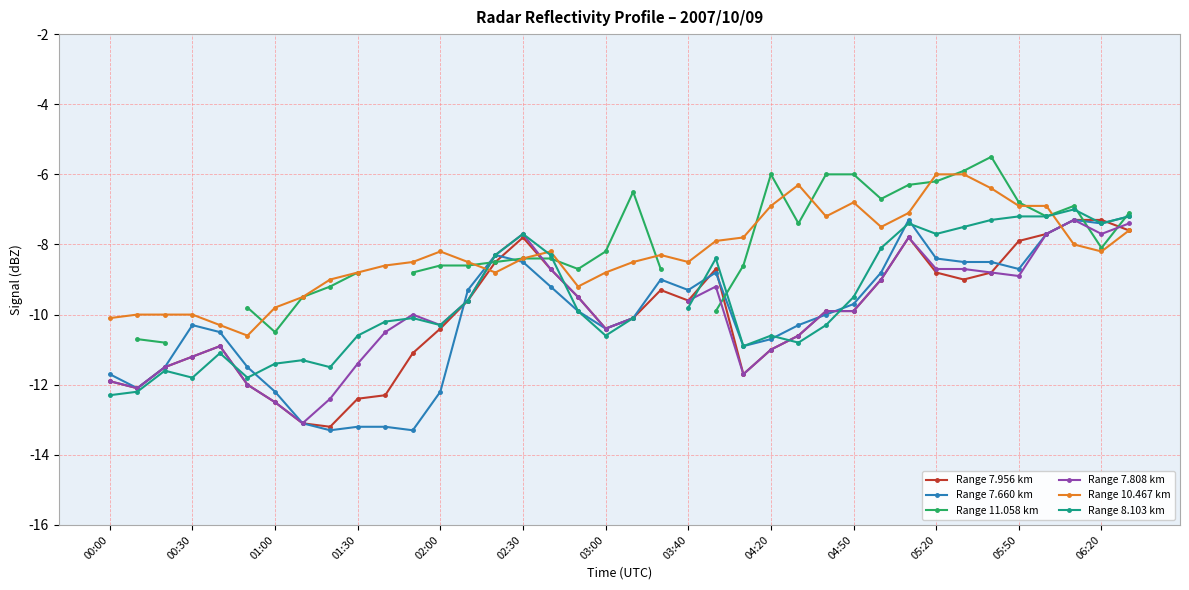

Is this an area chart (filled region under the line)?

No